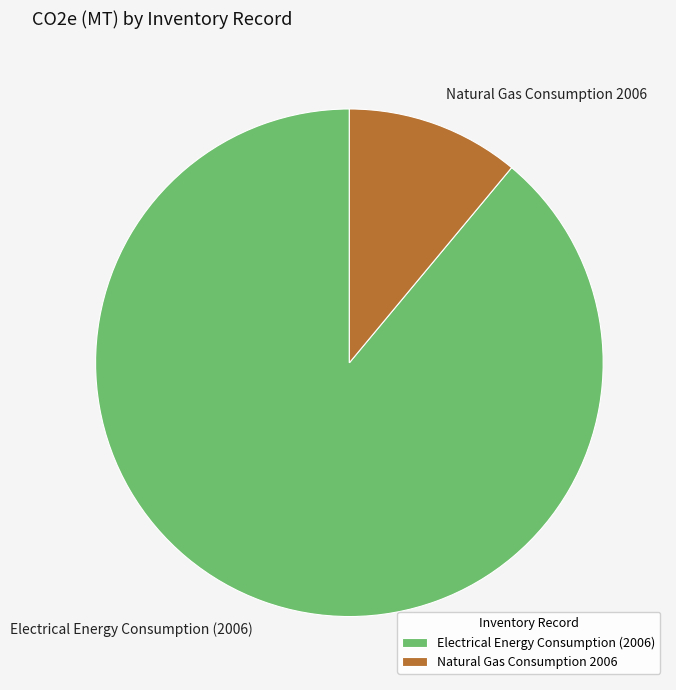

How many segments does this pie chart have?

2